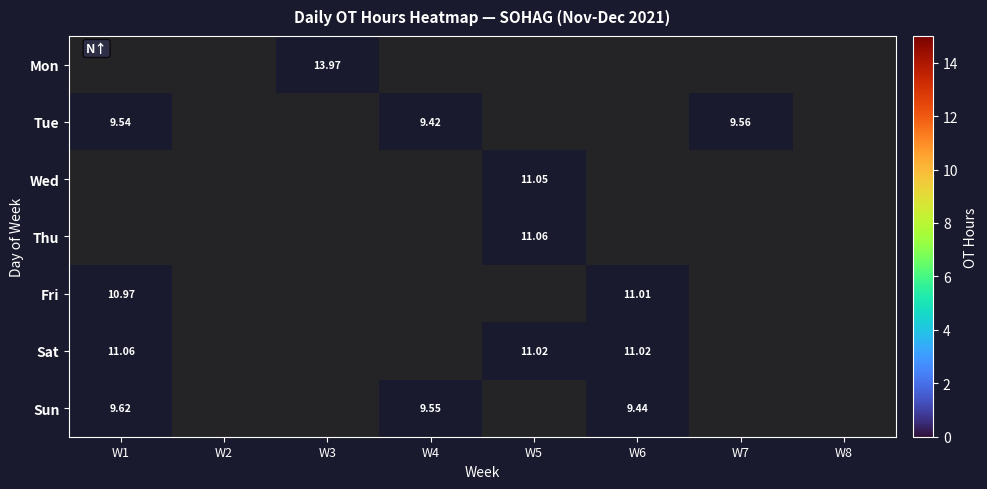

True or false: Thu has a value of 6.6 at W5.

False